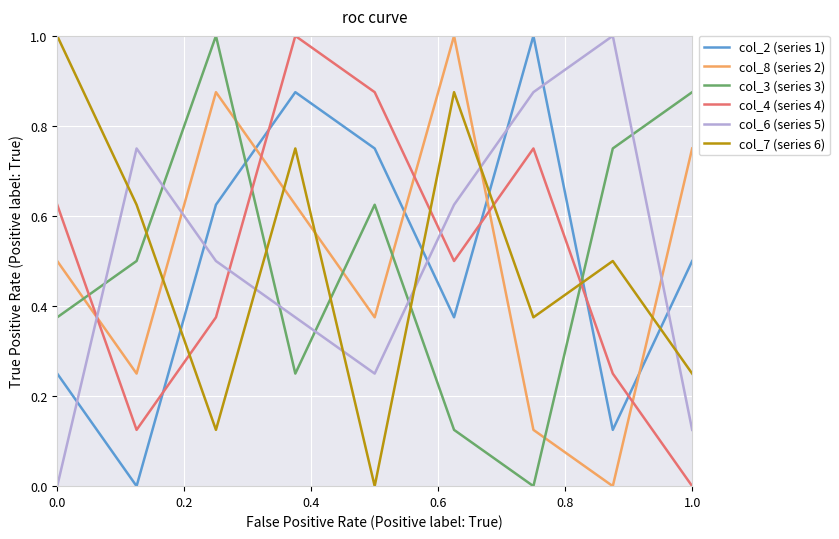

In col_2 (series 1), how many points are lower than both neighbors (excluding endpoints)?

3